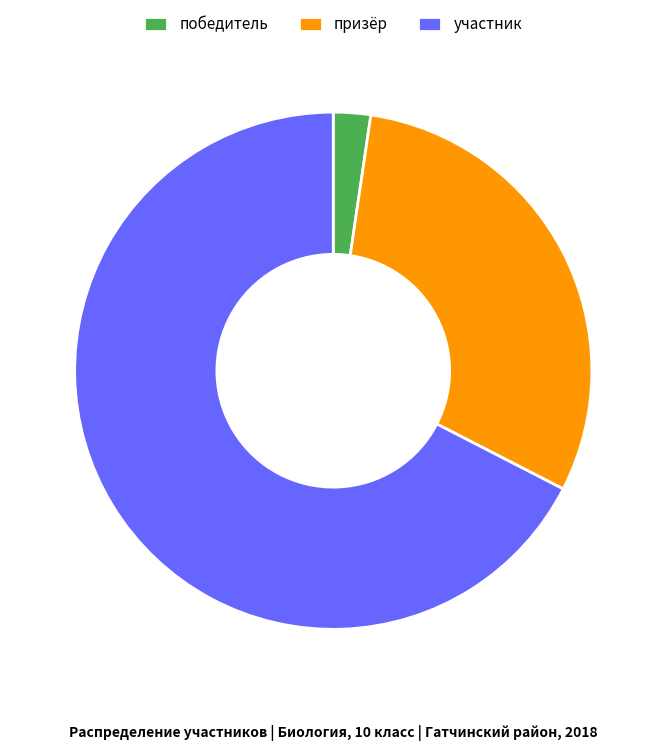

True or false: победитель accounts for 15% of the total.

False